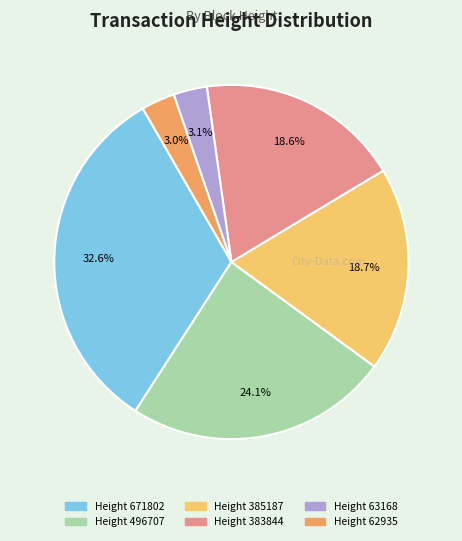

Is there a majority slice in this chart?

No